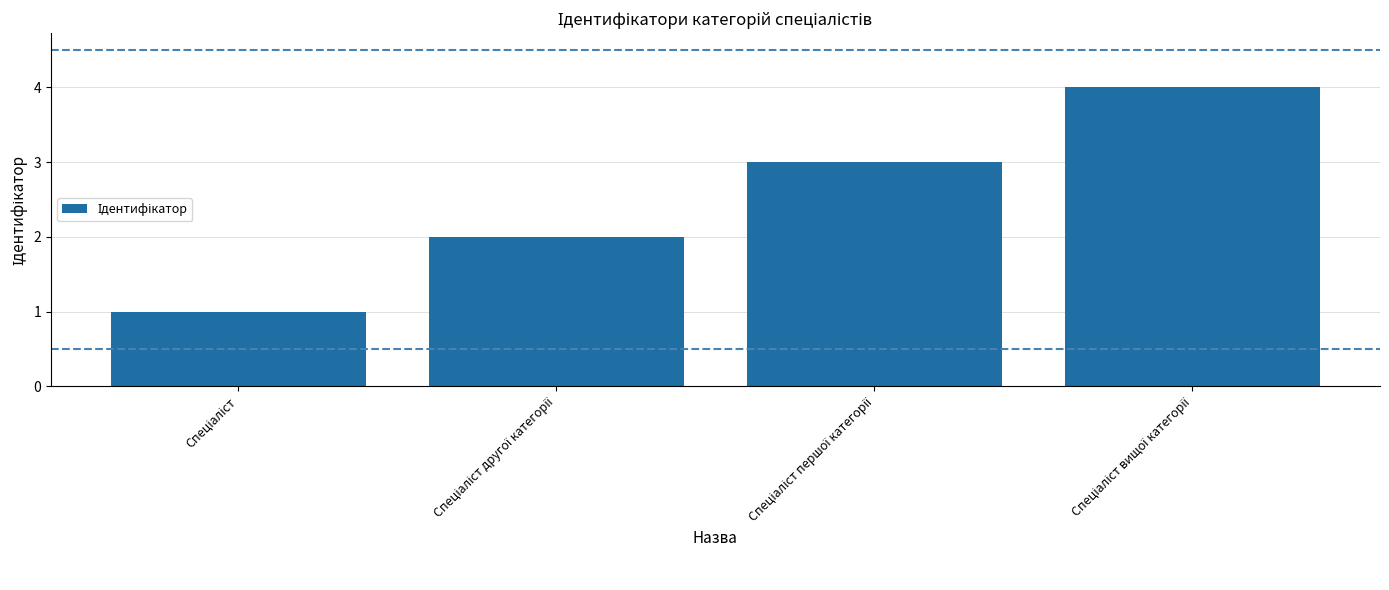

What is the difference between the maximum and minimum values?

3